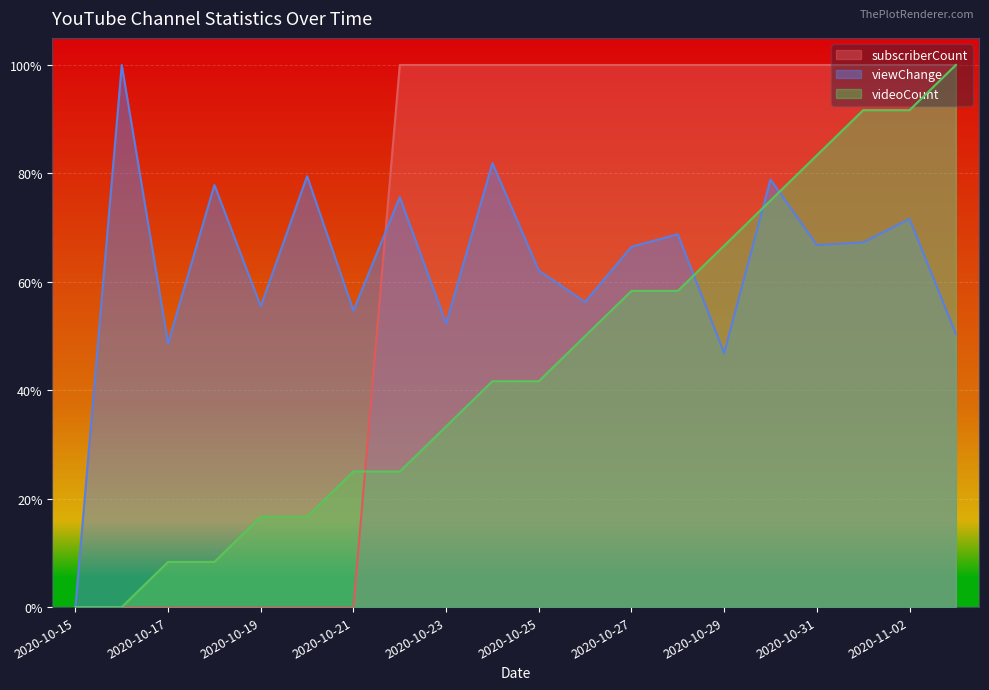

True or false: videoCount and viewChange intersect in this chart.

True